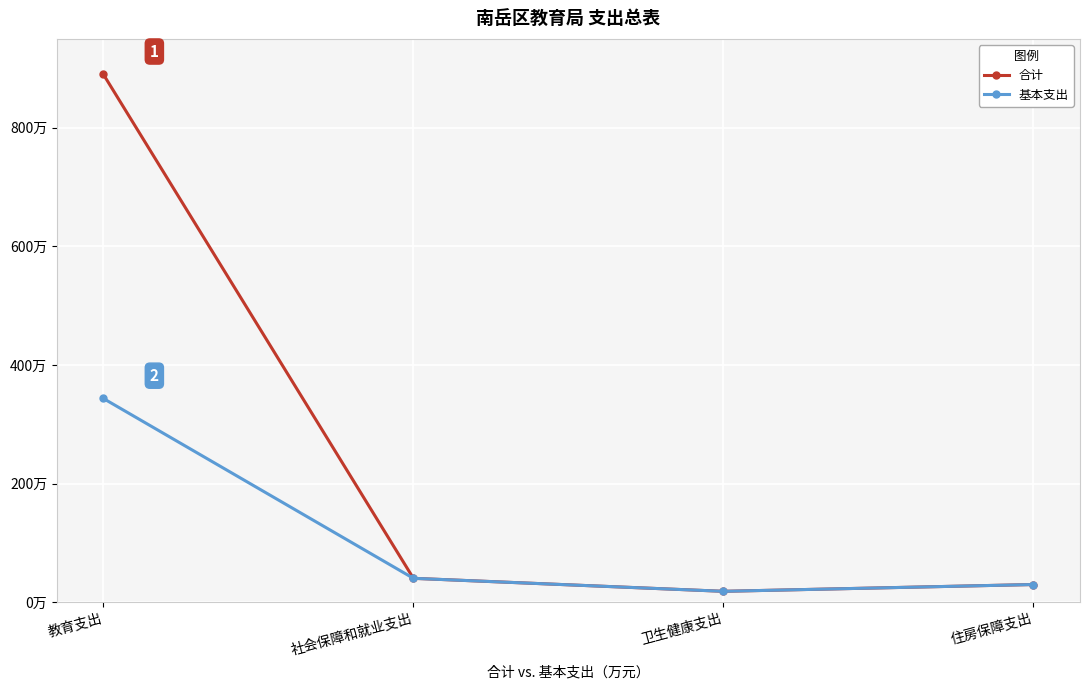

Rank the series by their average value, from highest to lowest.

合计, 基本支出